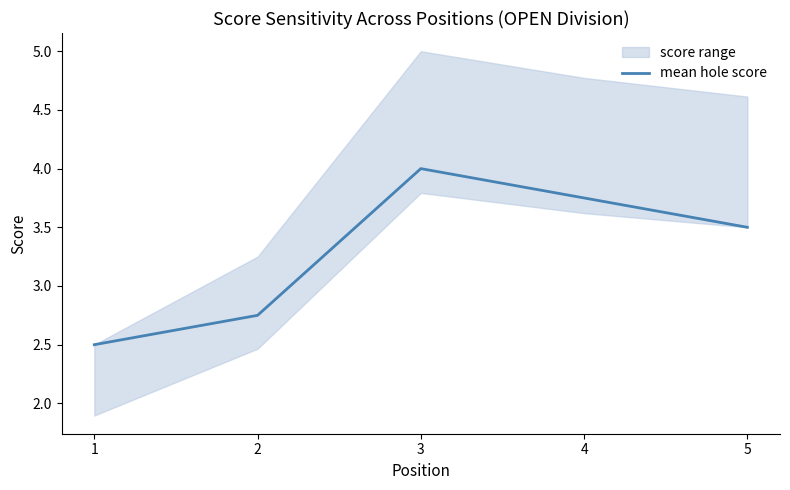

Reading left to right, transcribe all the data shown in this chart.

2.5	2.8	4.0	3.8	3.5